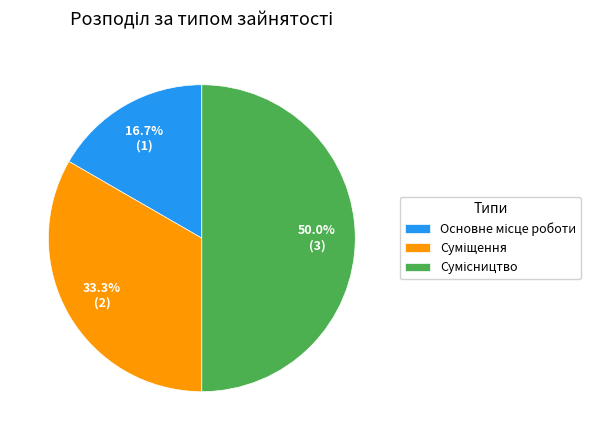

What percentage is the Основне місце роботи slice, to the nearest percent?

17%